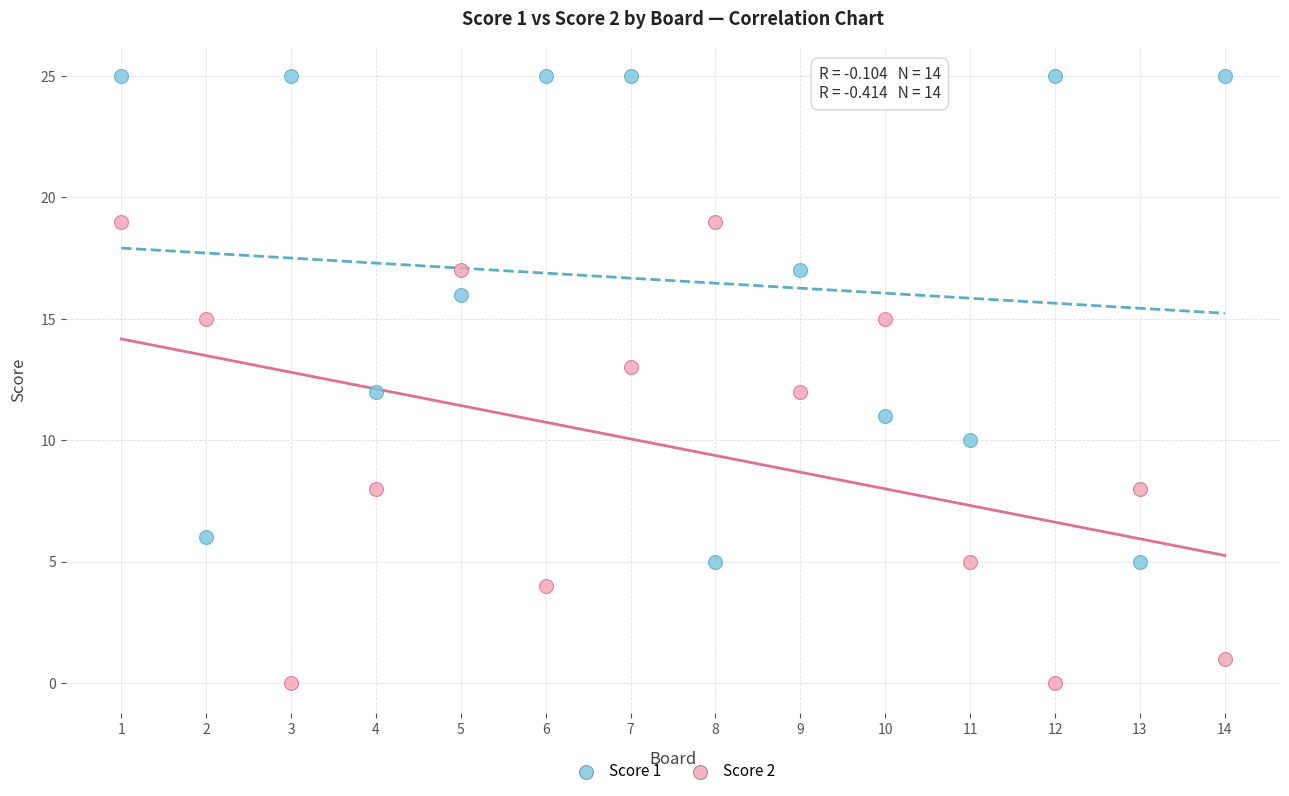

Across all data points, what is the range of X values (max minus min)?

13